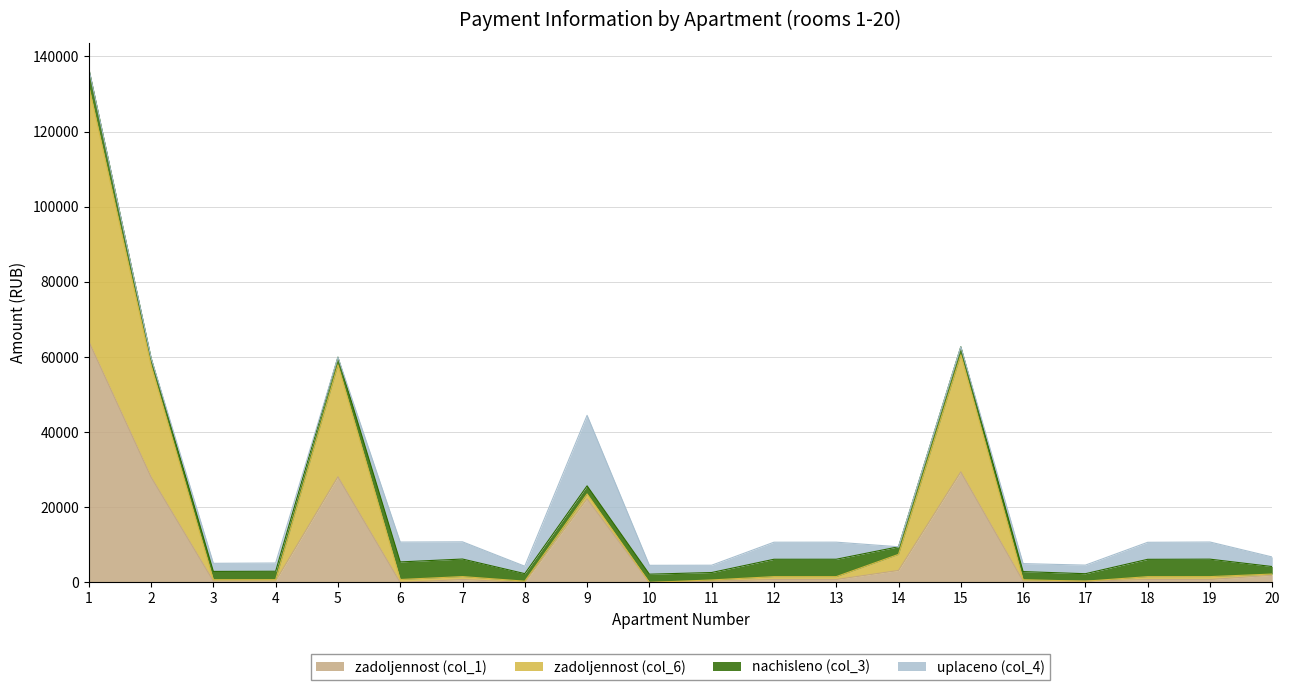

What are all the series names shown in the legend?

zadoljennost (col_1), zadoljennost (col_6), nachisleno (col_3), uplaceno (col_4)